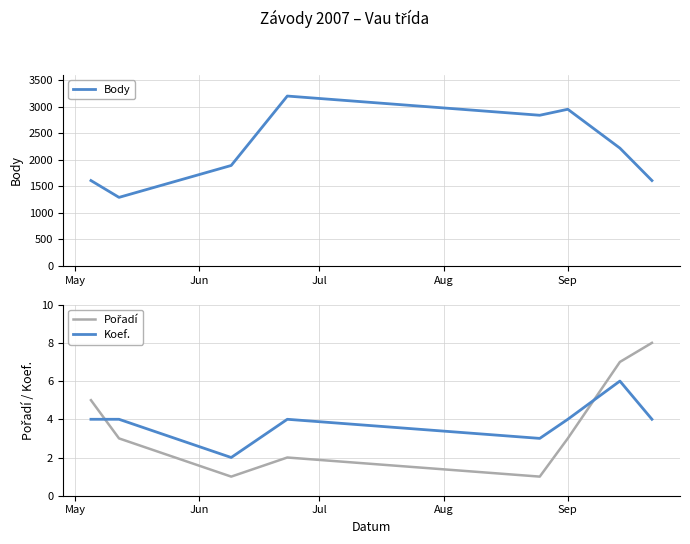

How many intersections are there between Koef. and Pořadí?

2